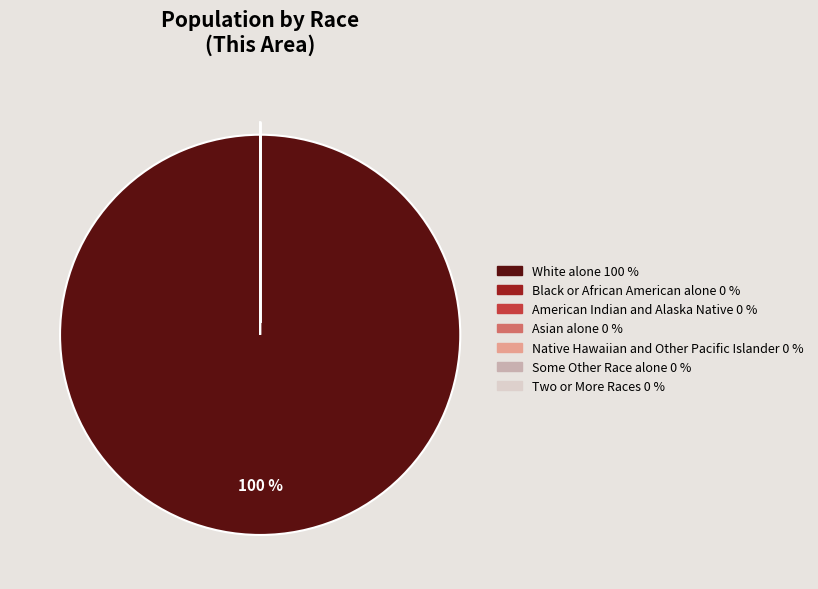

Is White alone the majority of the pie?

Yes